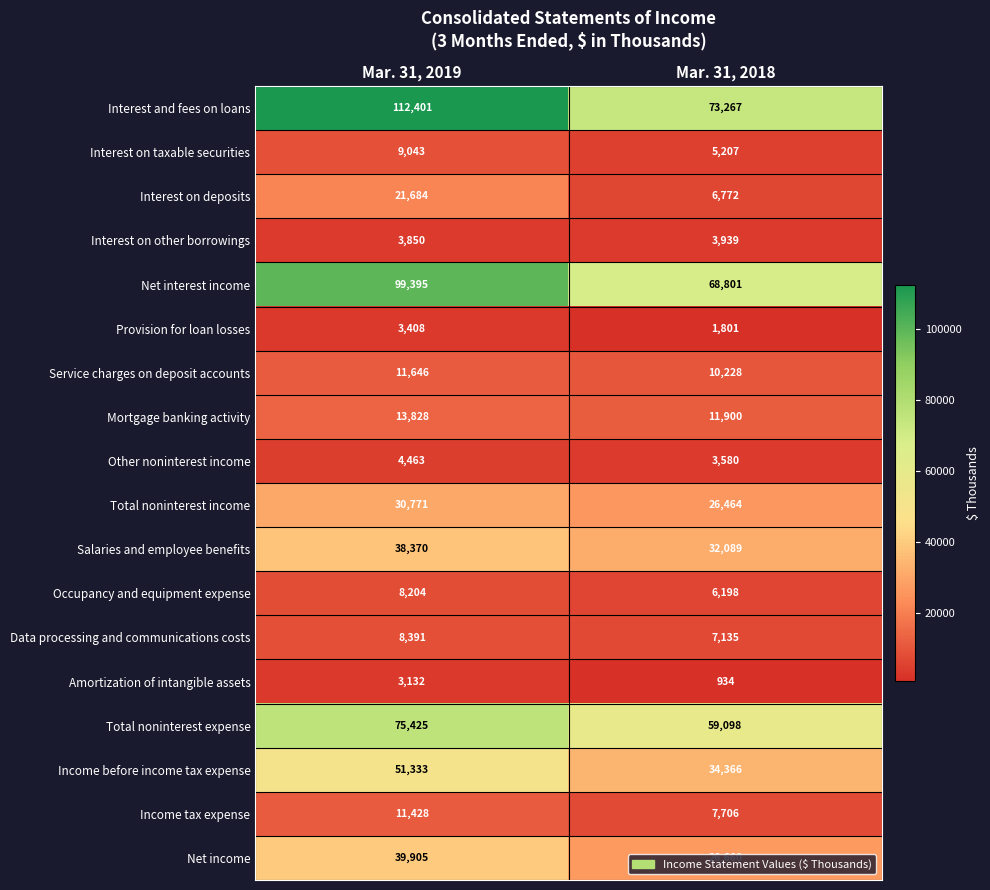

Between Mar. 31, 2019 and Mar. 31, 2018, which series saw the biggest shift?

Interest and fees on loans